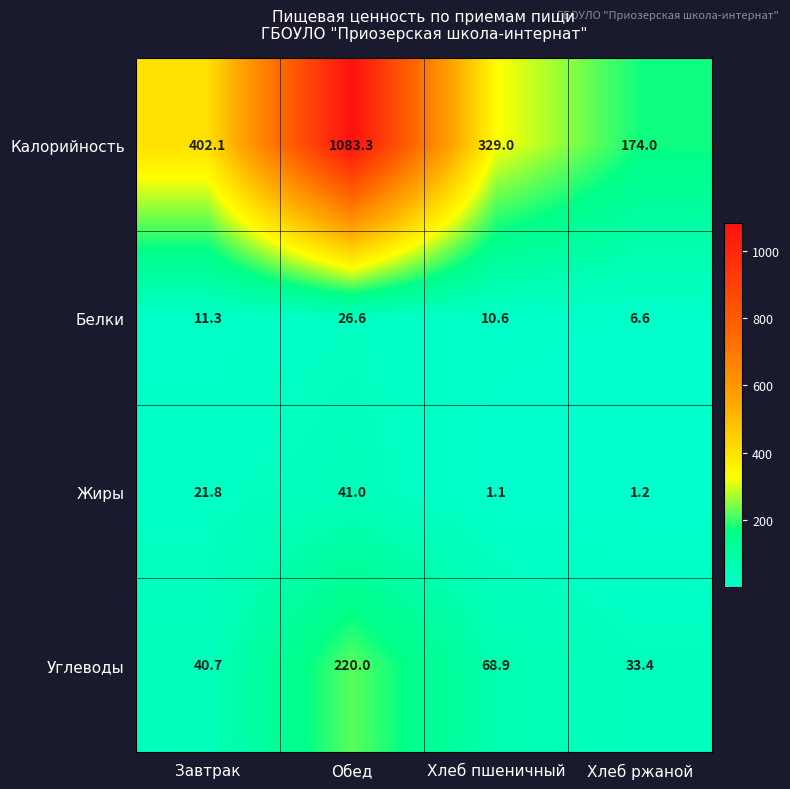

True or false: Жиры has a value of 1.7 at Хлеб пшеничный.

False